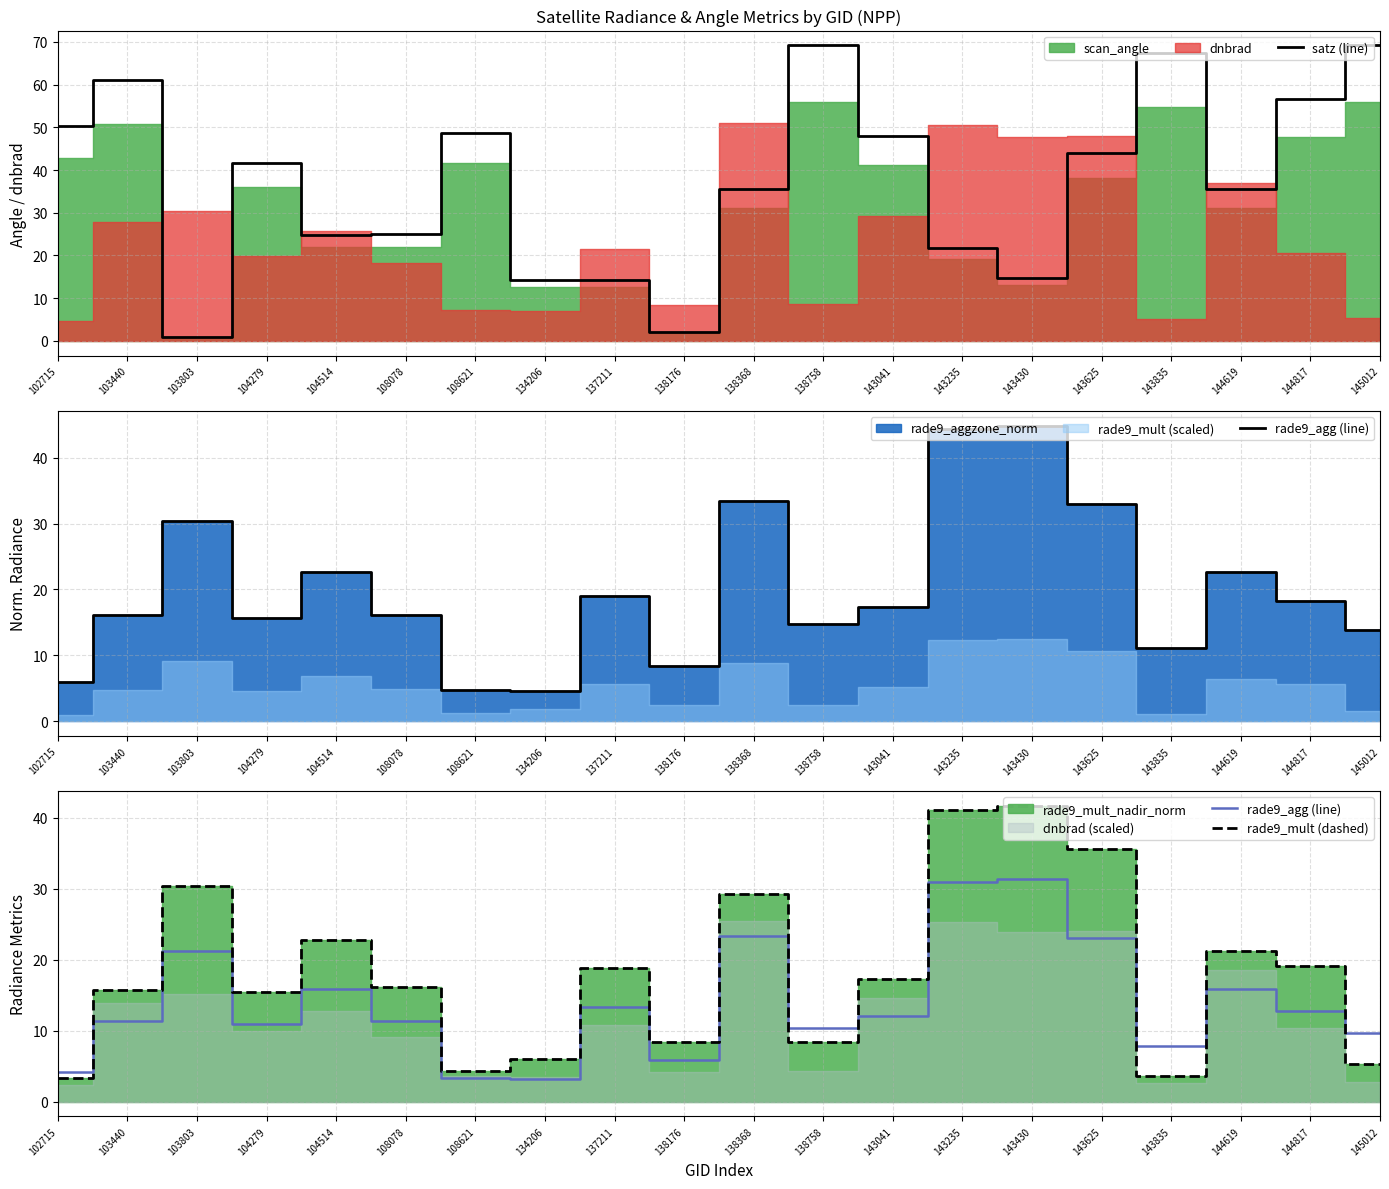

What is the sum of all rade9_mult (dashed) values?

363.7